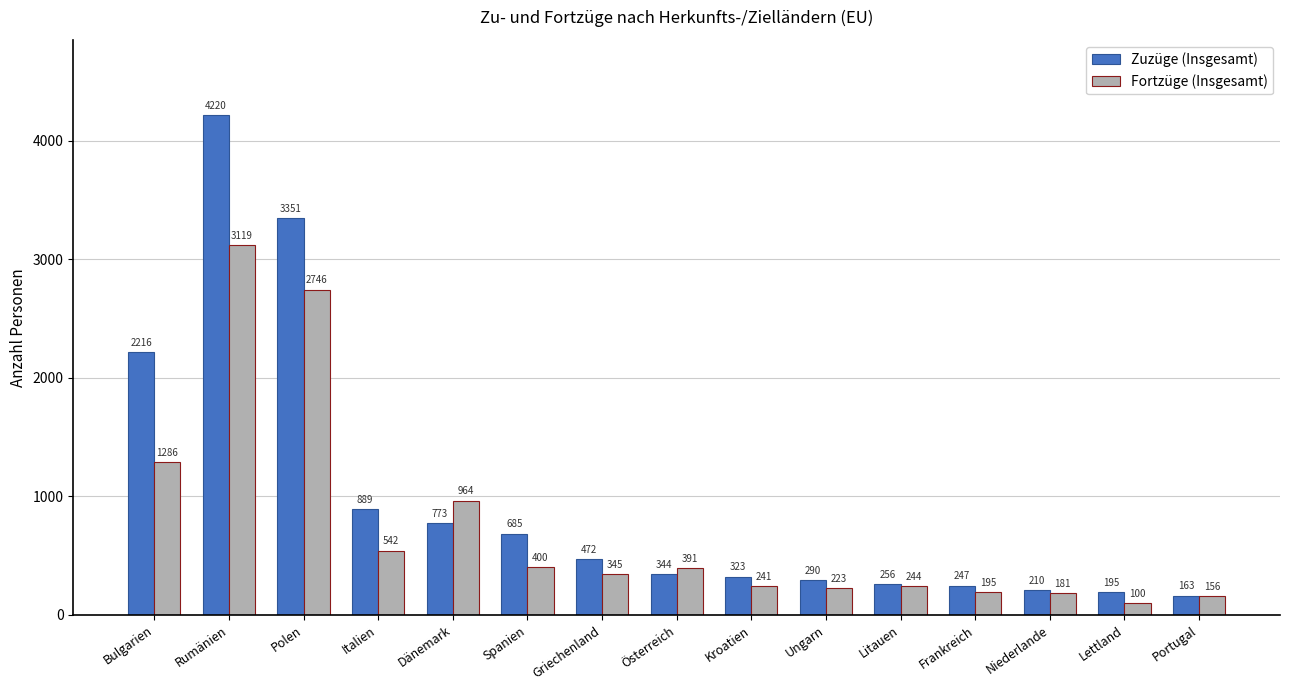

How many values in the Zuzüge (Insgesamt) series are below 344?

7